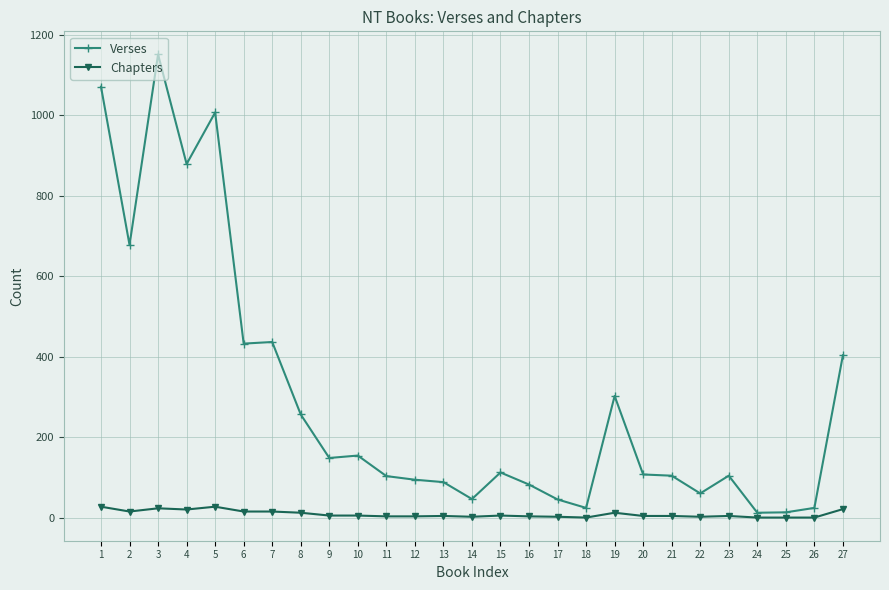

True or false: Chapters and Verses intersect in this chart.

False